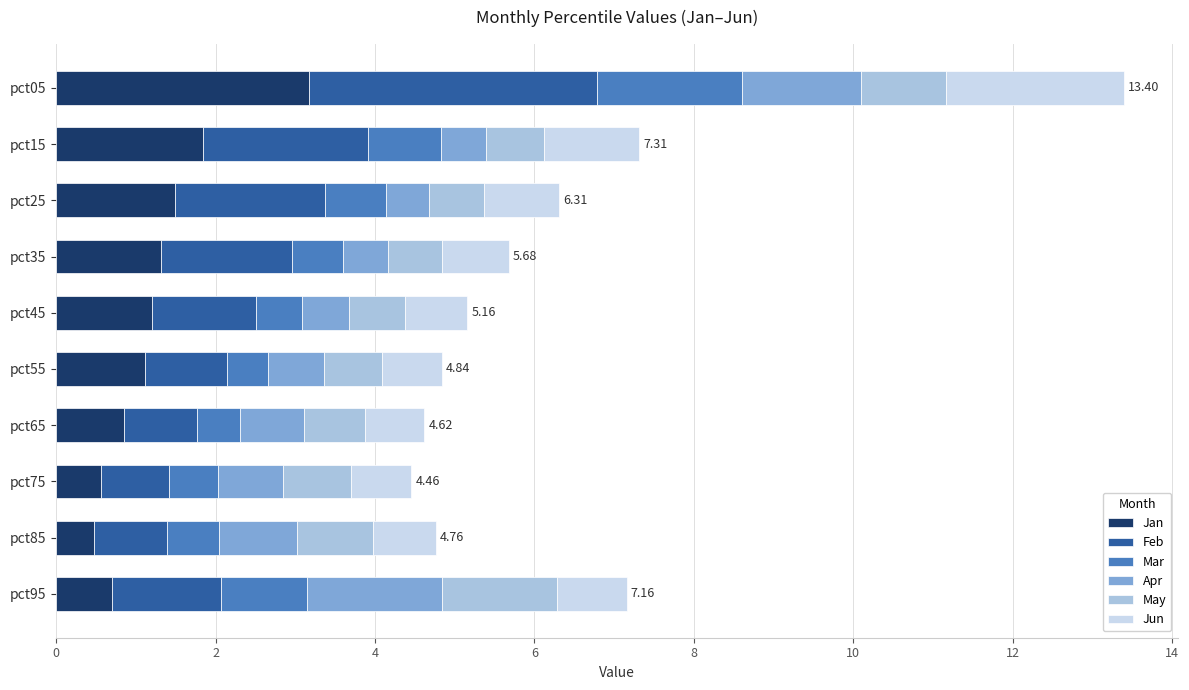

At which category is the sum across all series the highest?

pct05